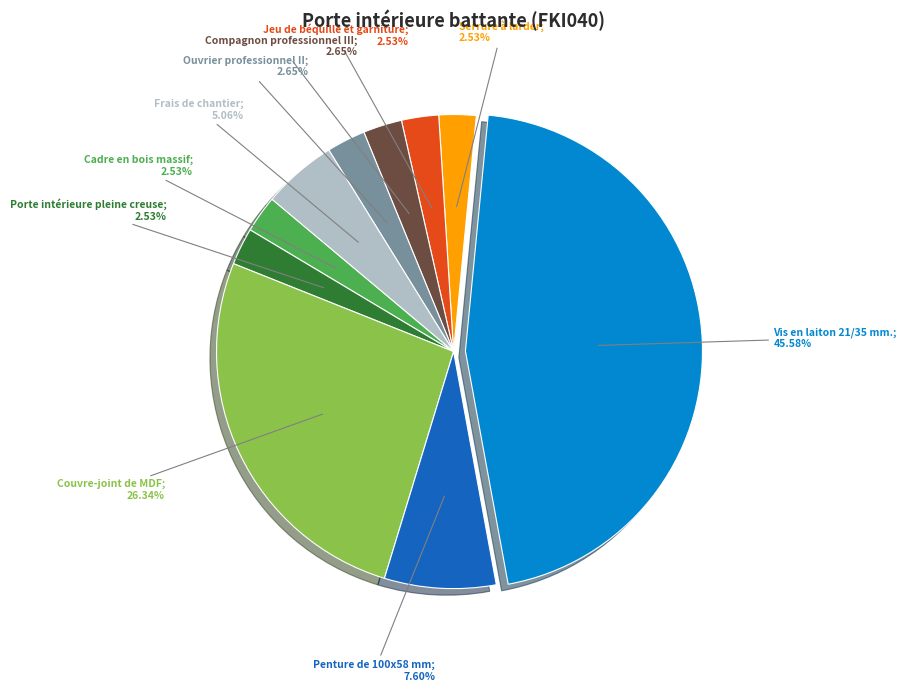

Is there any slice that represents more than half of the pie?

No